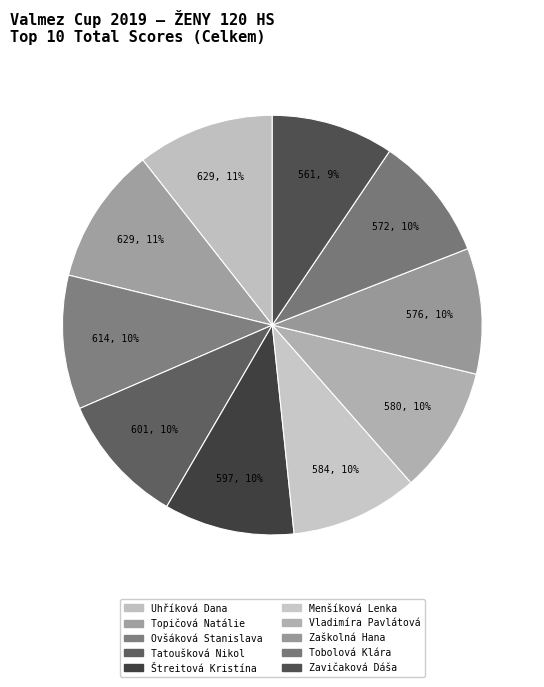

To the nearest percent, what percentage of the pie is Vladimíra Pavlátová?

10%